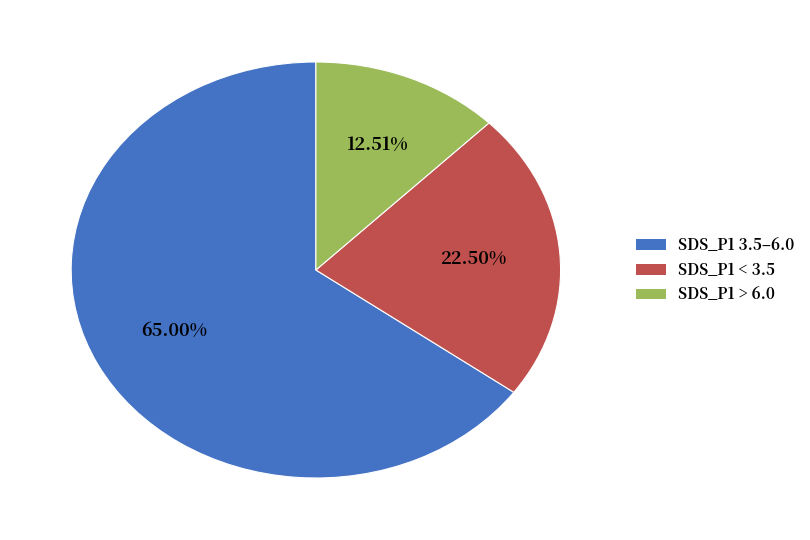

Is there any slice that represents more than half of the pie?

Yes